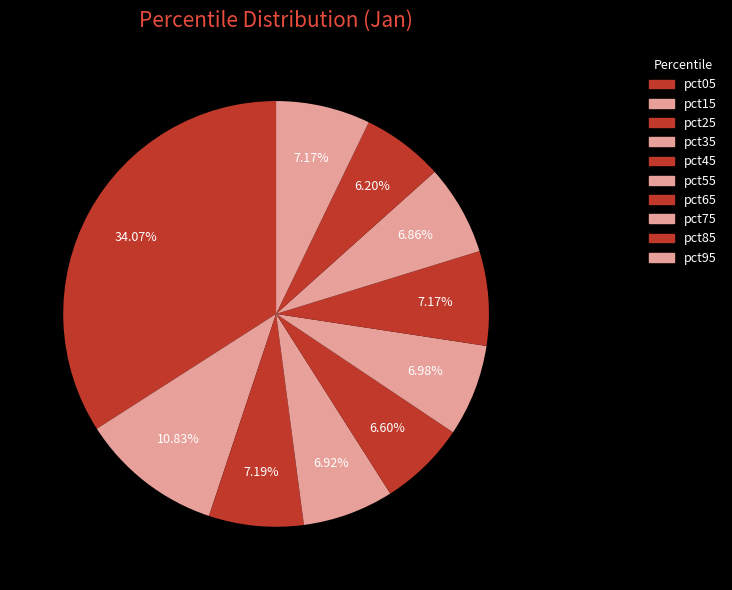

Rank the categories by value from lowest to highest.

pct85, pct45, pct75, pct35, pct55, pct95, pct65, pct25, pct15, pct05